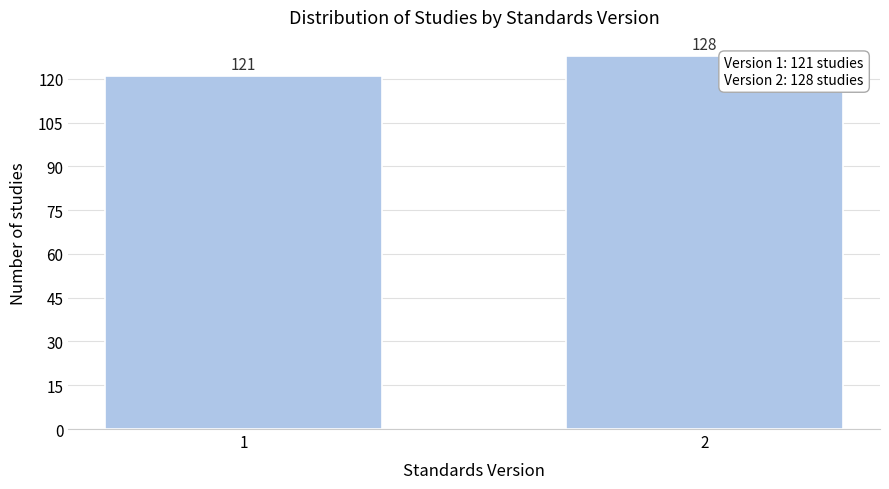

Reading left to right, list all the values displayed in this chart.

121	128